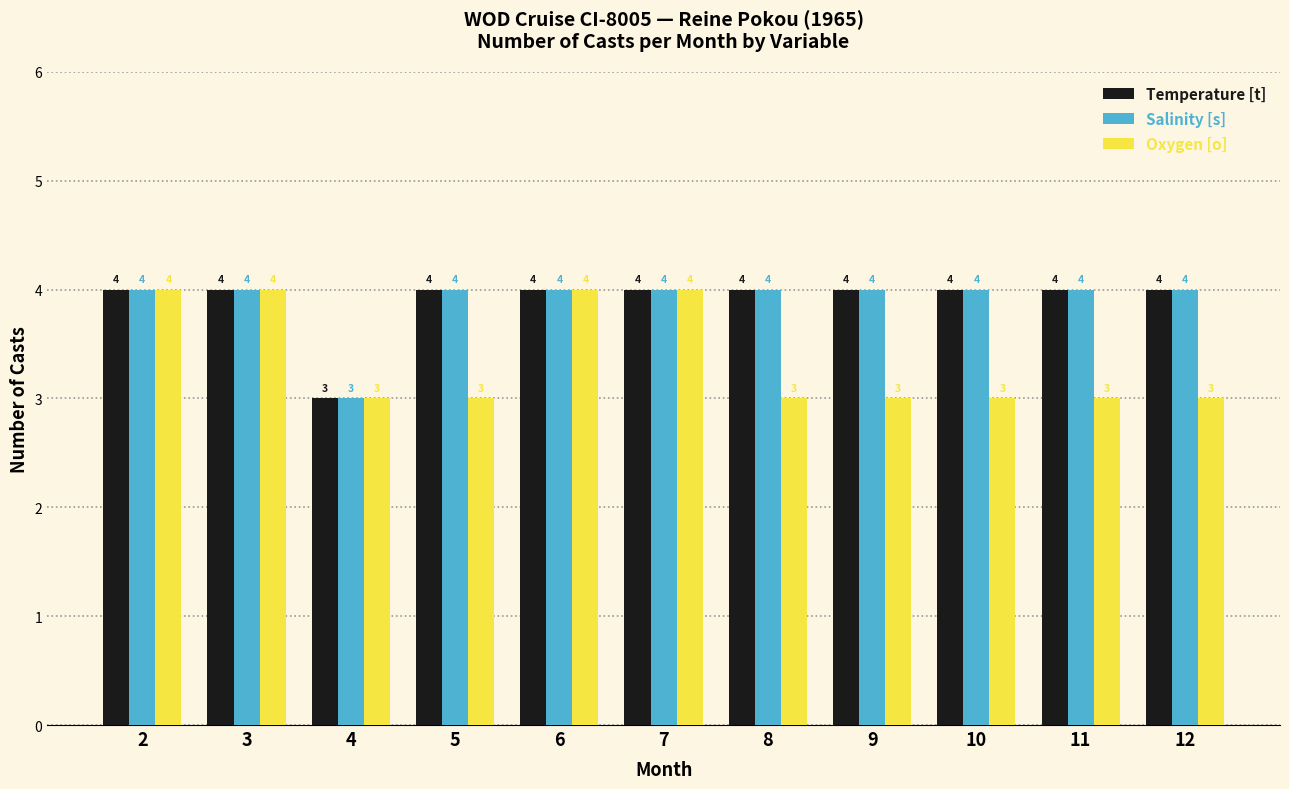

What is the total value across all series at 9?

11